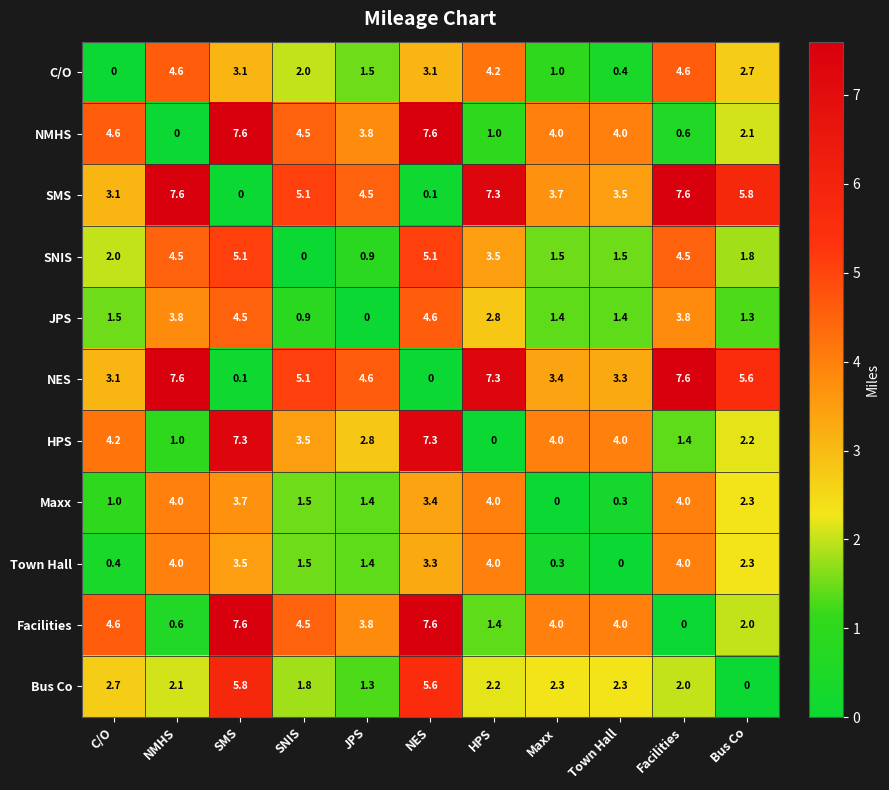

Where is Bus Co nearest to the value 2?

Facilities